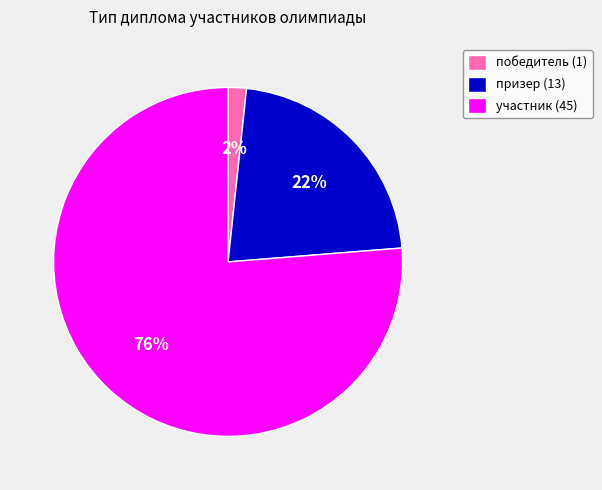

Which has a higher value, участник (45) or победитель (1)?

участник (45)